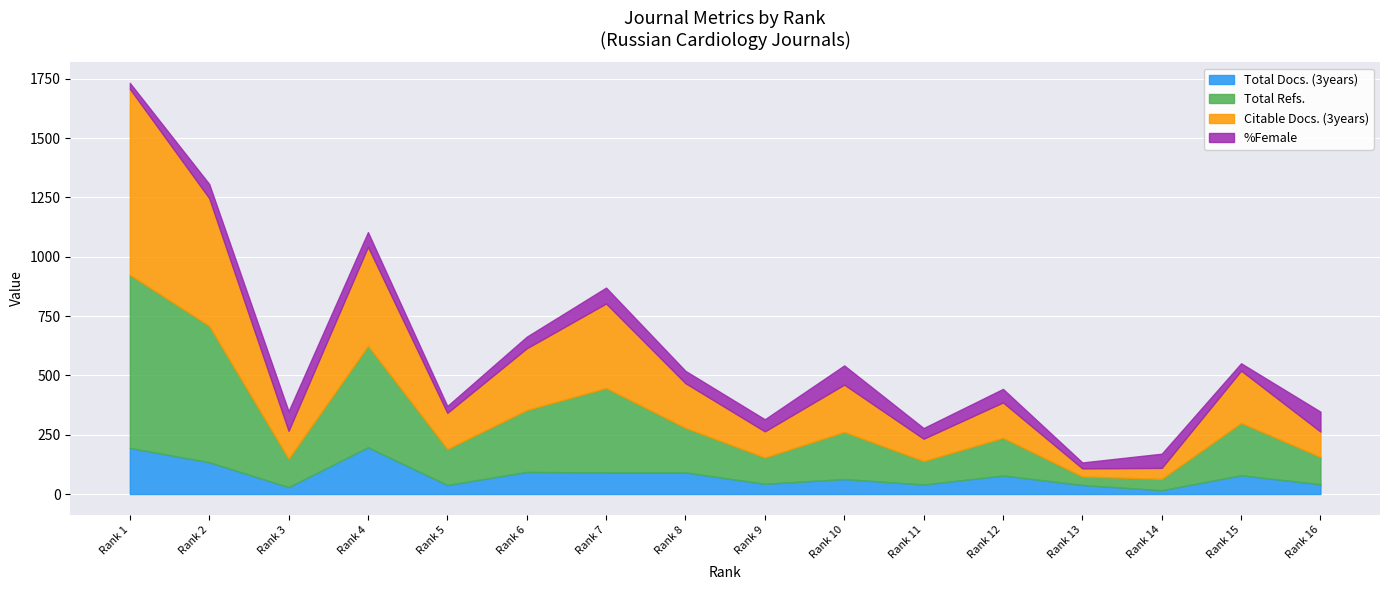

Reading right to left, what are all the values shown in this chart?

Total Docs. (3years): 16=41	15=79	14=16	13=38	12=78	11=40	10=63	9=43	8=91	7=91	6=93	5=38	4=197	3=29	2=134	1=194
Total Refs.: 16=115	15=221	14=48	13=36	12=159	11=99	10=199	9=111	8=188	7=356	6=261	5=152	4=428	3=120	2=575	1=730
Citable Docs. (3years): 16=107	15=220	14=46	13=34	12=149	11=94	10=199	9=110	8=188	7=356	6=260	5=152	4=417	3=117	2=538	1=784
%Female: 16=84	15=31	14=60	13=25	12=57	11=45	10=81	9=51	8=52	7=67	6=49	5=29	4=62	3=83	2=60	1=25